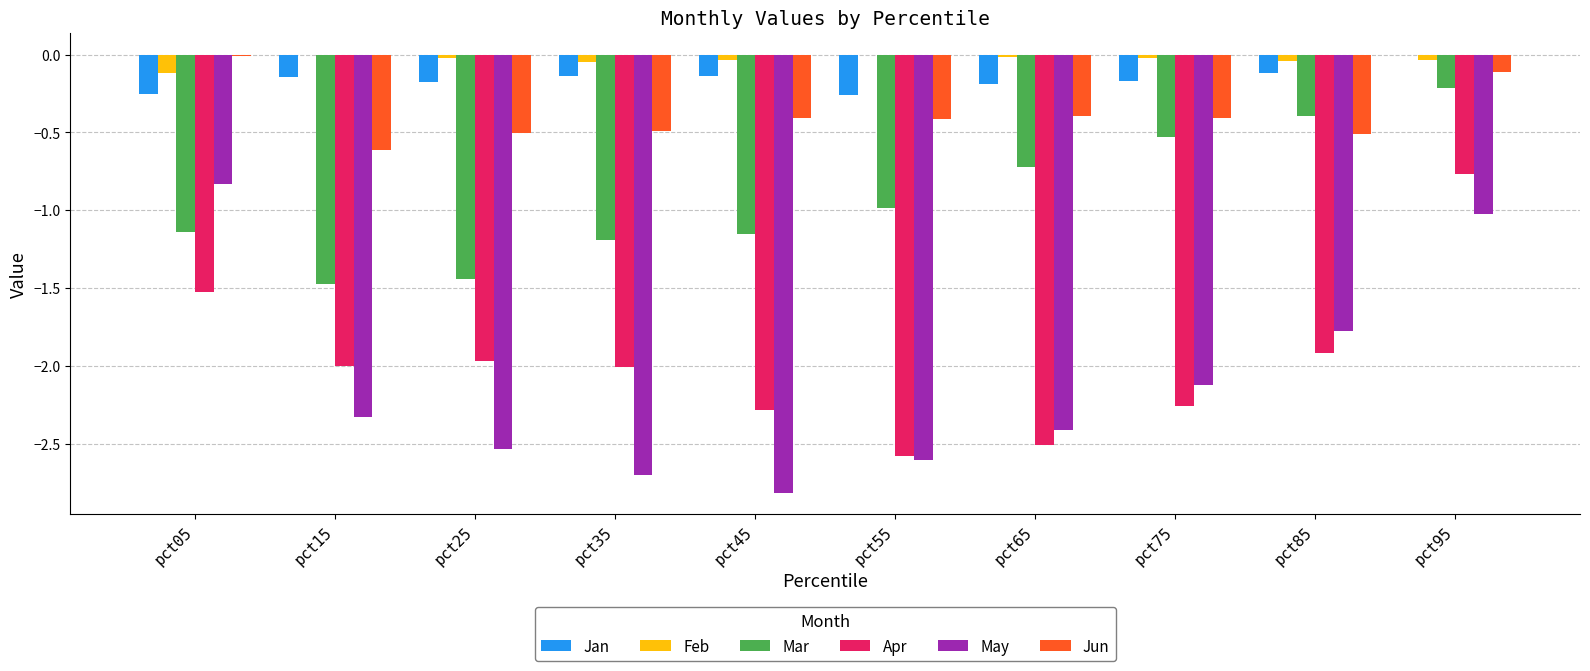

Count the number of categories in the chart.

10